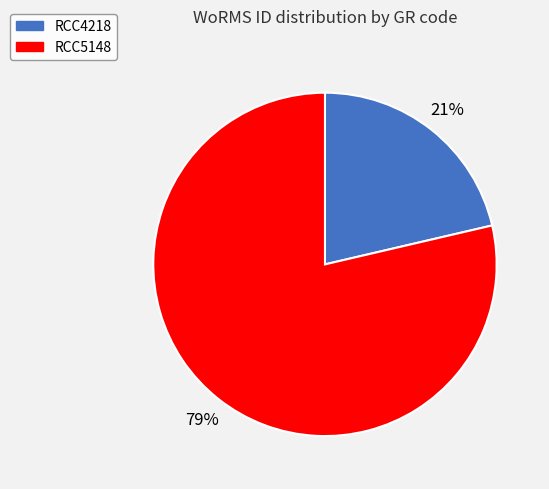

Does RCC4218 represent more than half of the total?

No